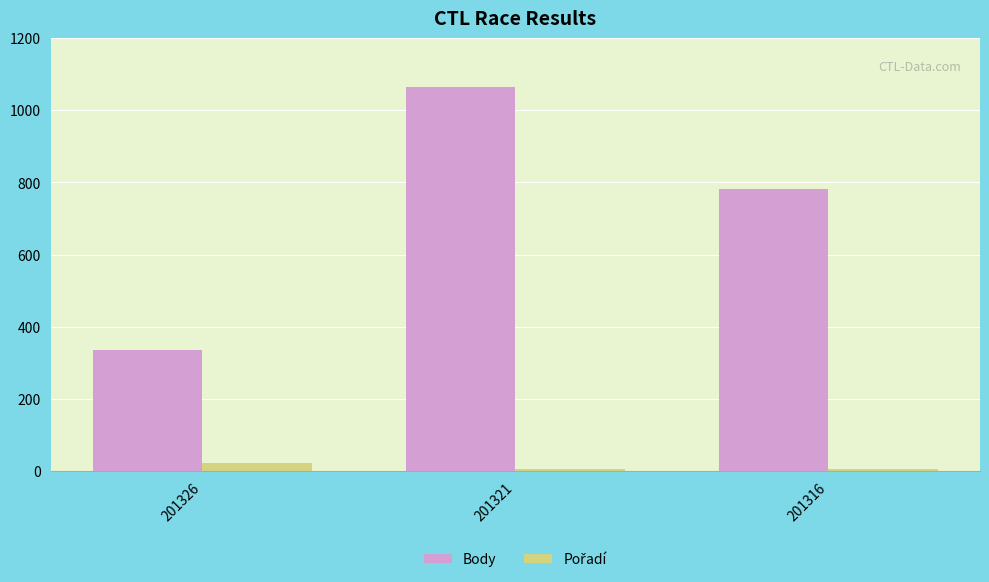

Which category has the highest value across all series?

201321